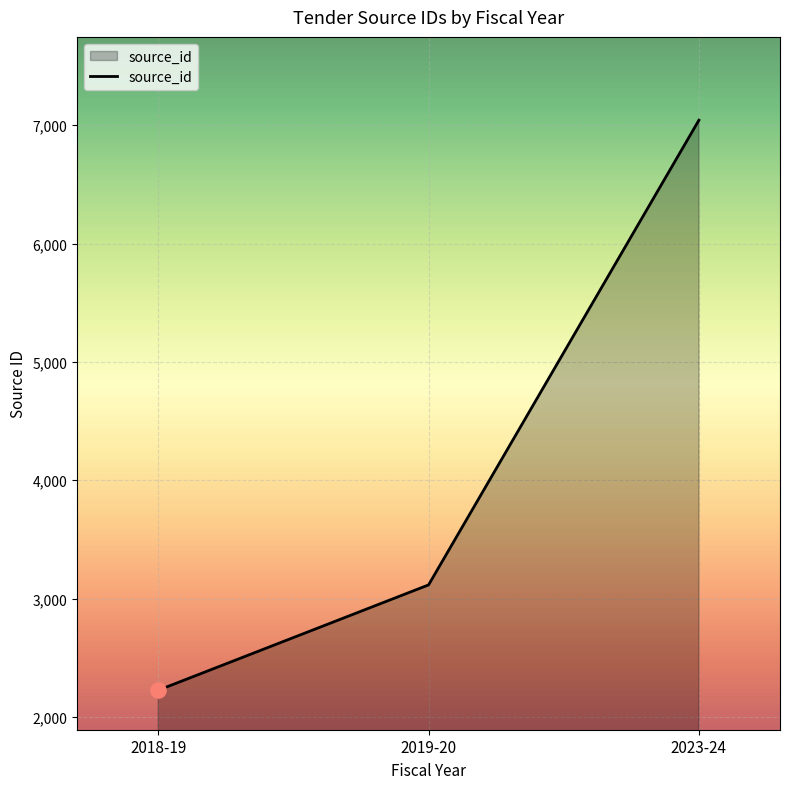

What is the ratio of the value at 2019-20 to the value at 2018-19?

1.4